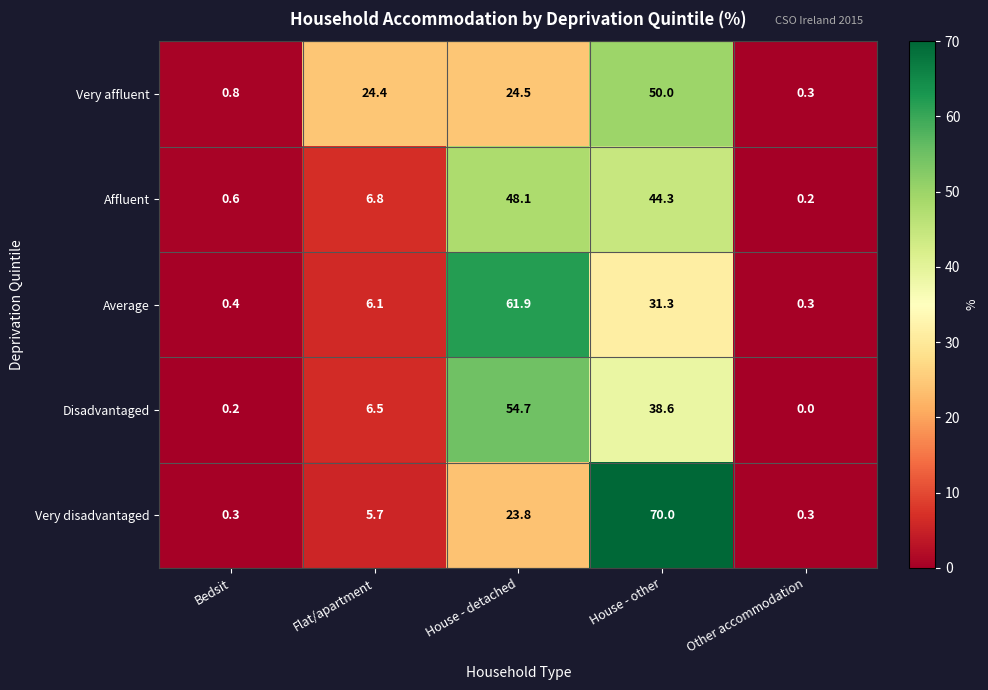

Read the Very affluent value at House - detached.

24.5